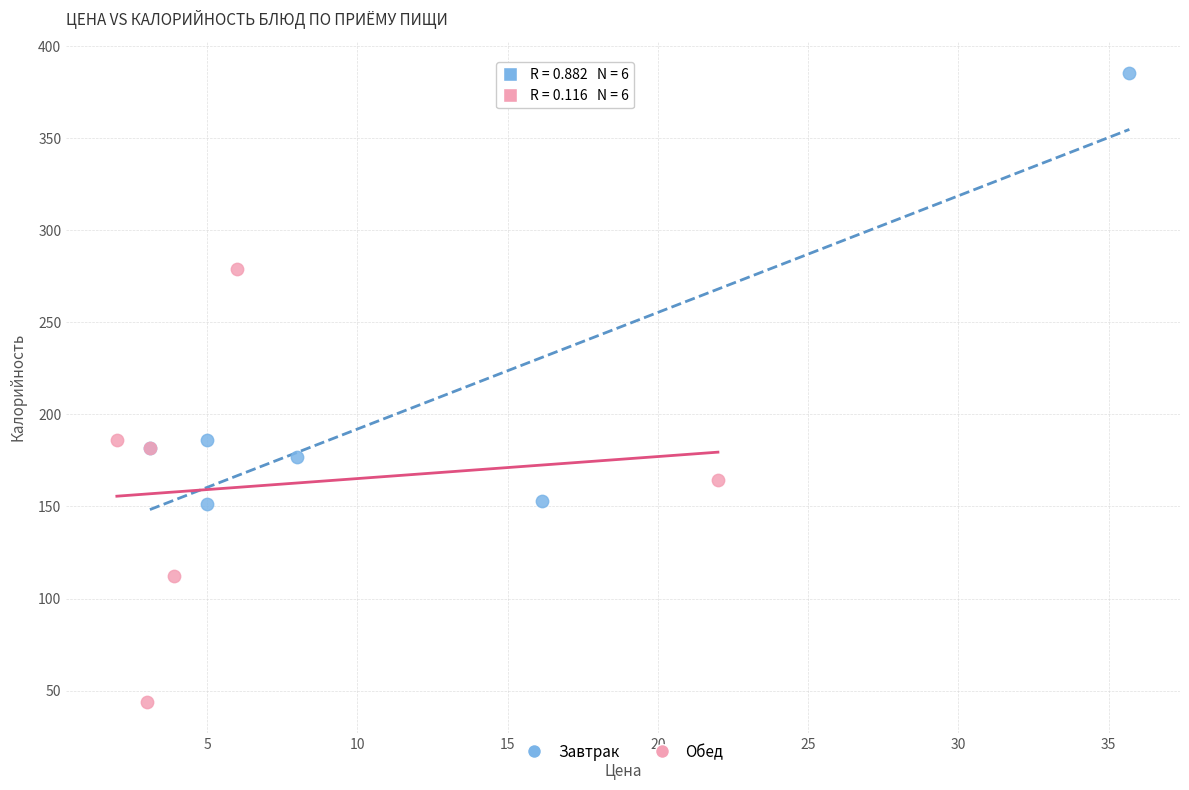

Which series contains the highest Y value?

Завтрак